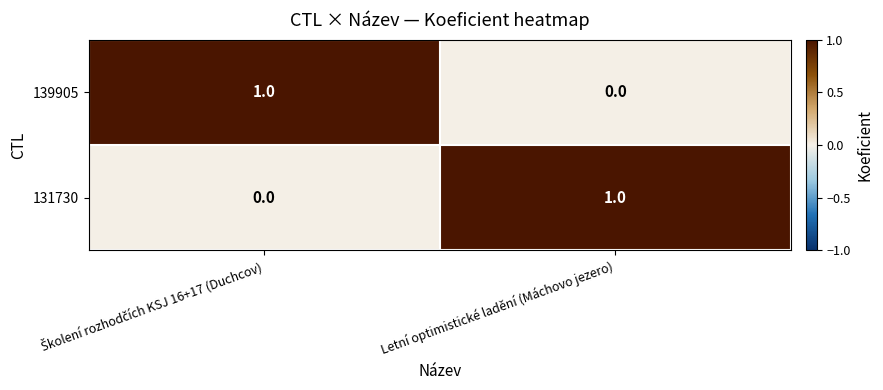

Reading left to right, what are all the values shown in this chart?

139905: 1	0
131730: 0	1